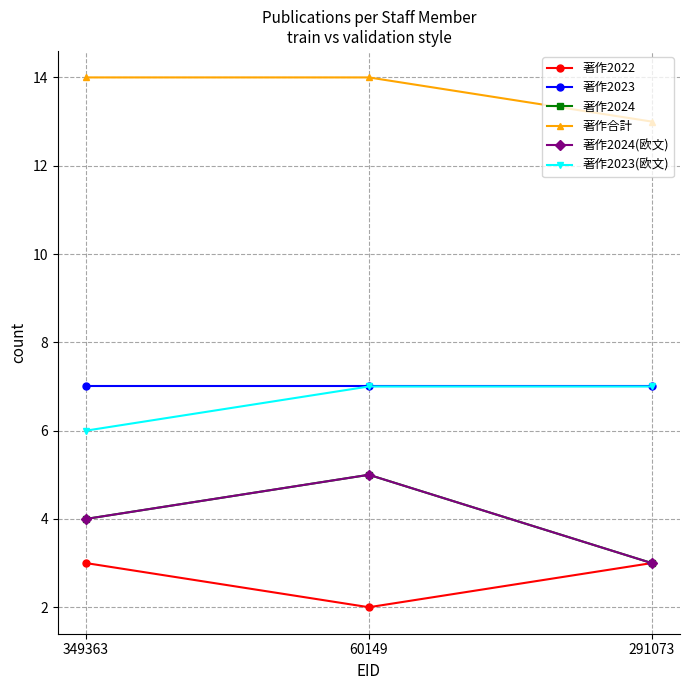

List the labels in order of 著作合計 value, smallest first.

291073, 349363, 60149